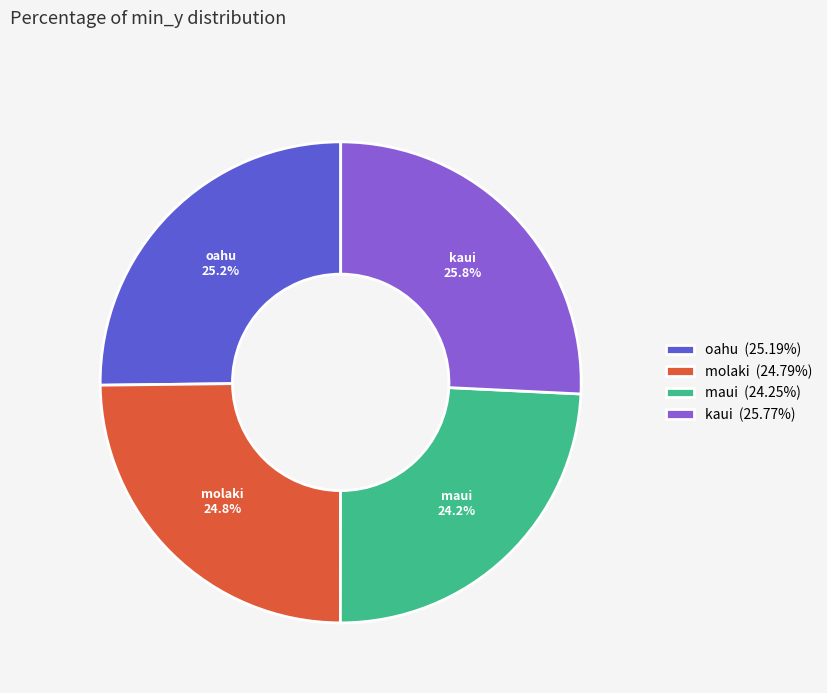

How many segments does this pie chart have?

4